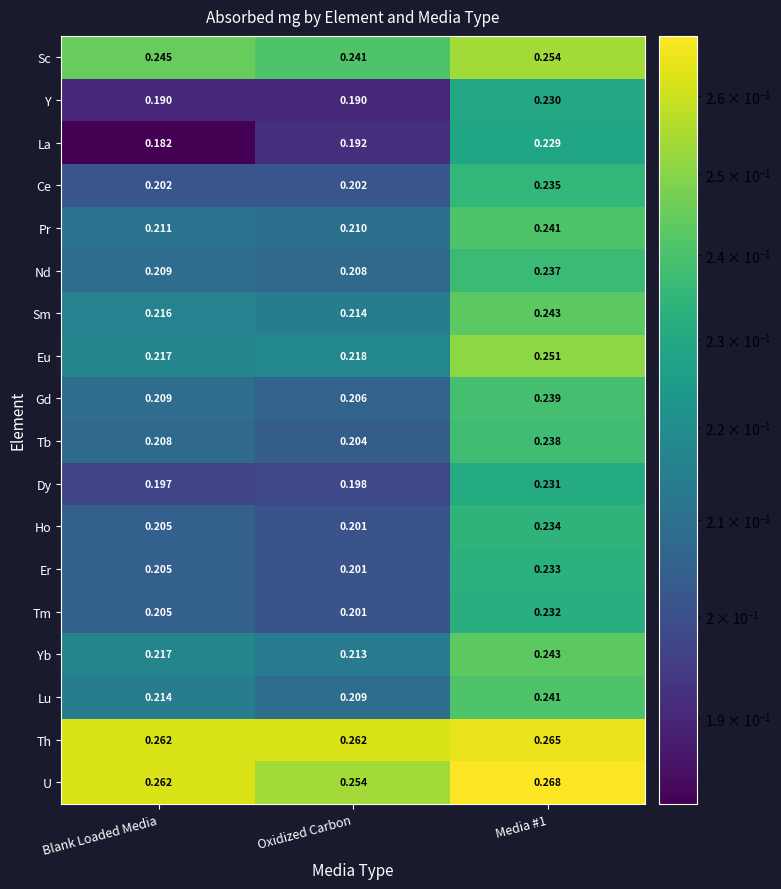

At which label is U closest to 0?

Oxidized Carbon